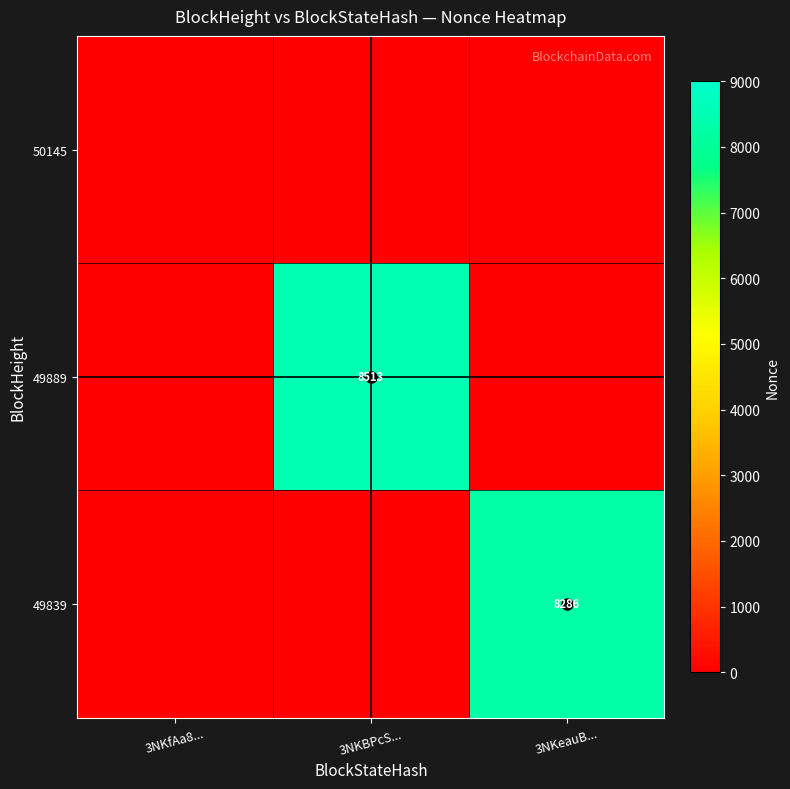

What is the difference between the maximum and minimum values in the 49839 series?

8286